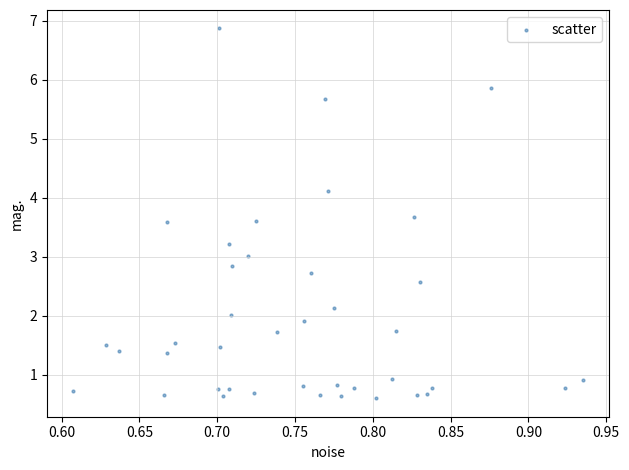

What is the range of X values (max minus min)?

0.3